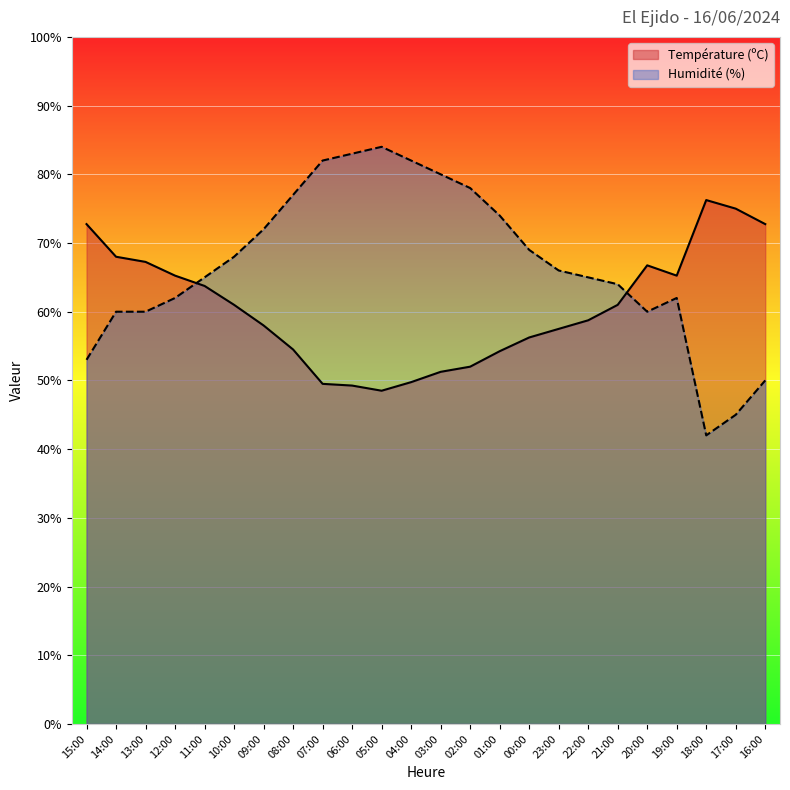

The value of Température (ºC) at 03:00 is 51.2. True or false?

True